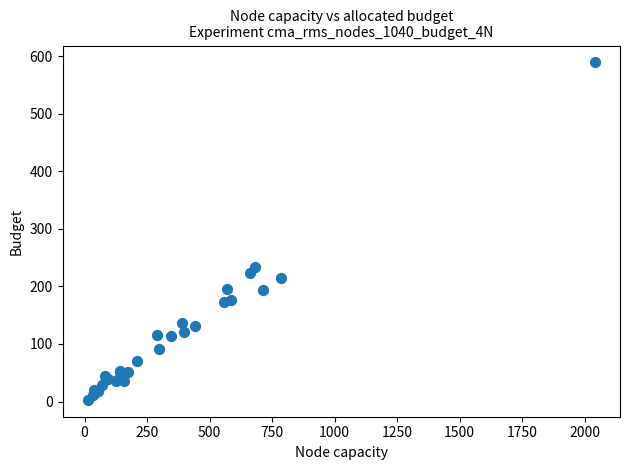

What Y value in the scatter plot is closest to 296?

234